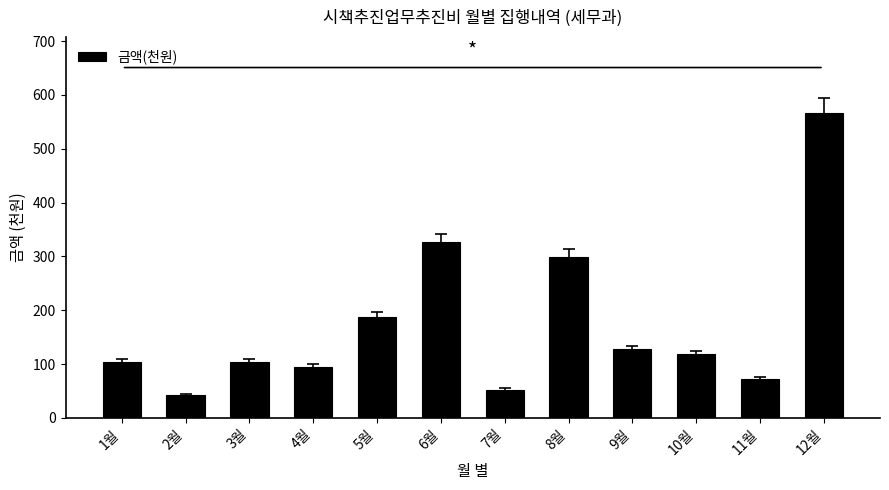

Is it true that the value at 4월 is 95?

True